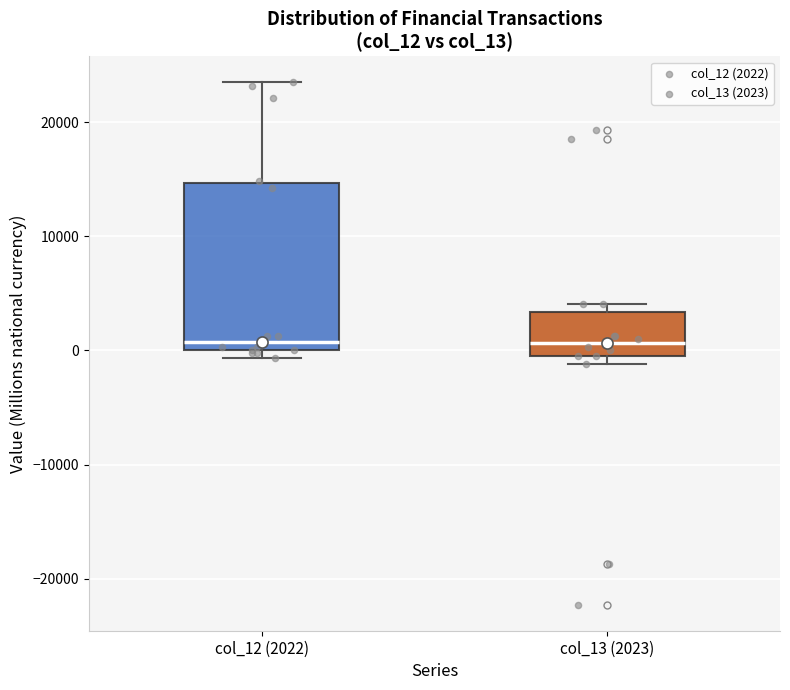

Where does the median line of the box for col_12 (2022) sit on the y-axis? The values are not printed on the chart, so give them approximately, as read against the axis.

1000